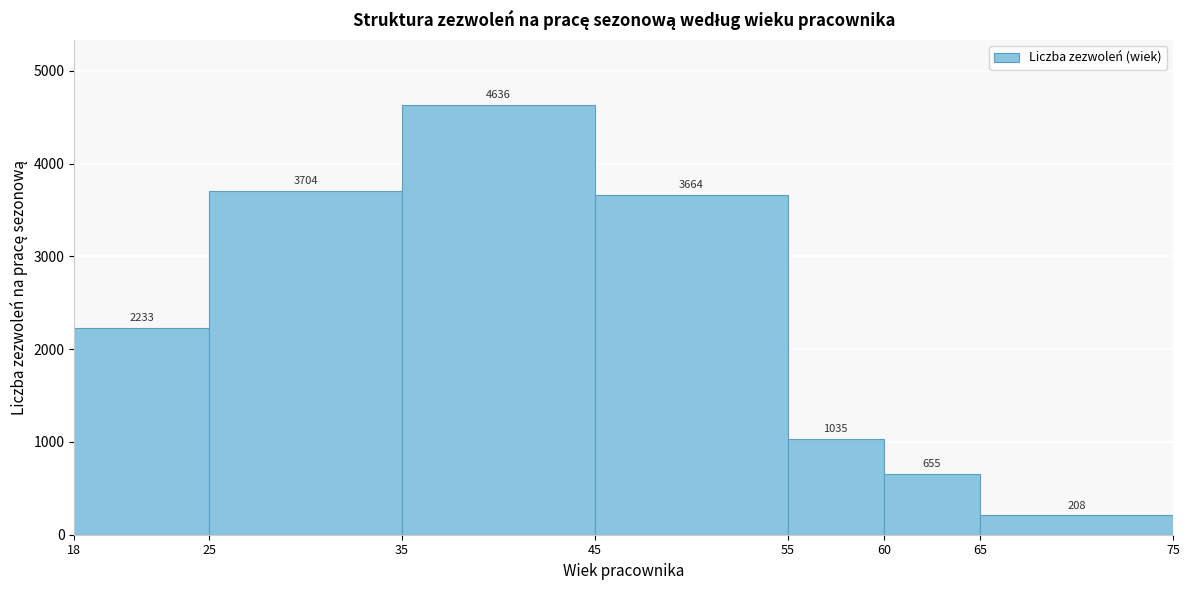

Reading left to right, transcribe this chart: for each bar, give the range it covers on the x-axis and its height.

18 to 25: 2233
25 to 35: 3704
35 to 45: 4636
45 to 55: 3664
55 to 60: 1035
60 to 65: 655
65 to 75: 208